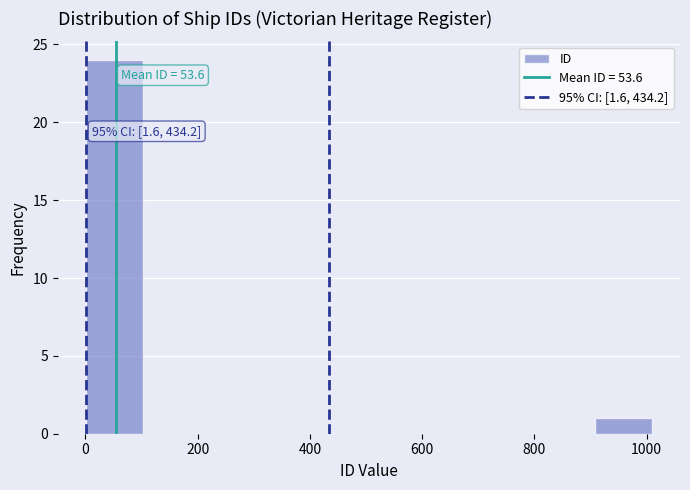

Over which range of the x-axis is the bar tallest?

0 to 100